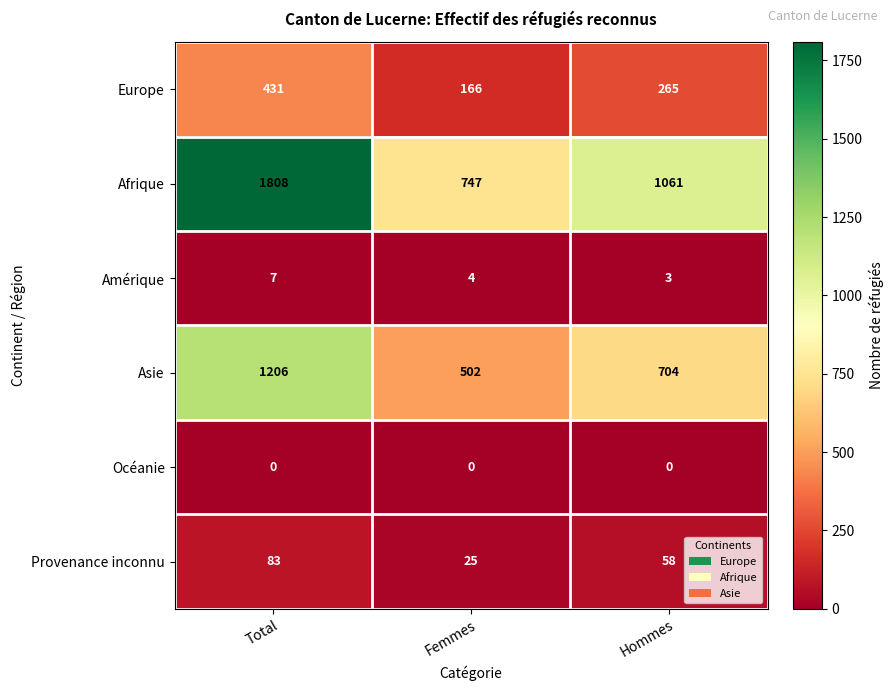

Reading left to right, transcribe all the data shown in this chart.

Europe: Total=431	Femmes=166	Hommes=265
Afrique: Total=1808	Femmes=747	Hommes=1061
Amérique: Total=7	Femmes=4	Hommes=3
Asie: Total=1206	Femmes=502	Hommes=704
Océanie: Total=0	Femmes=0	Hommes=0
Provenance inconnu: Total=83	Femmes=25	Hommes=58